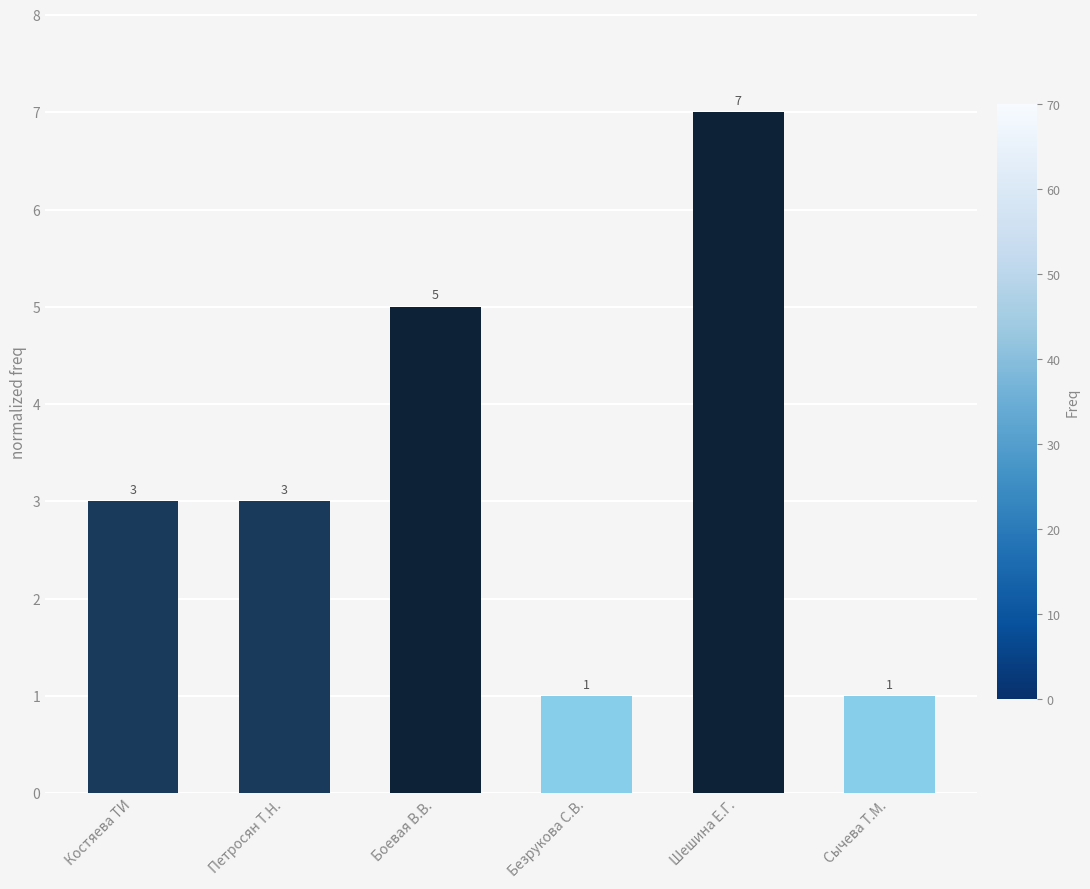

Does the chart contain any negative values?

No